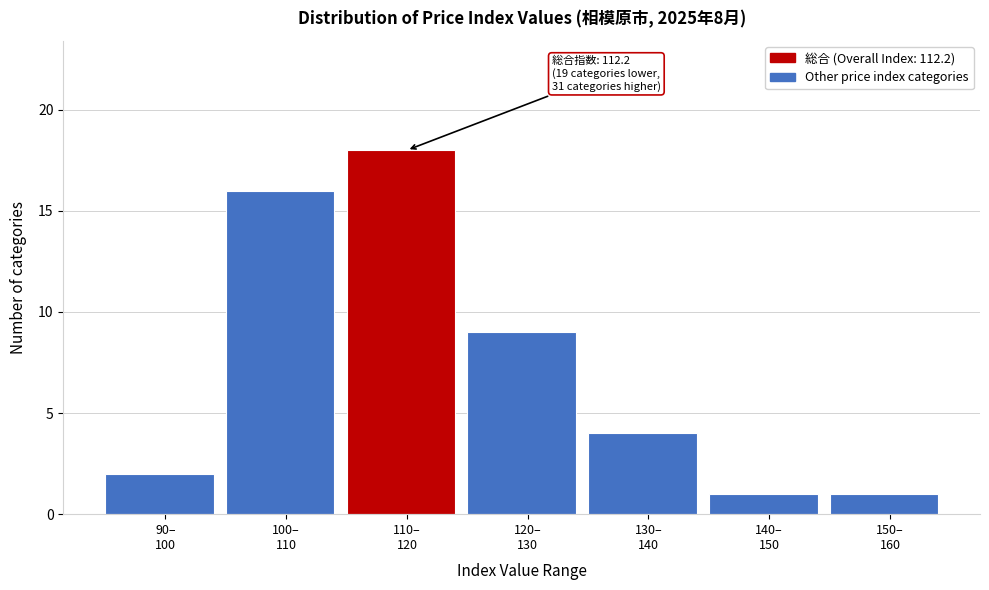

Reading right to left, list all the values displayed in this chart.

1	1	4	9	18	16	2